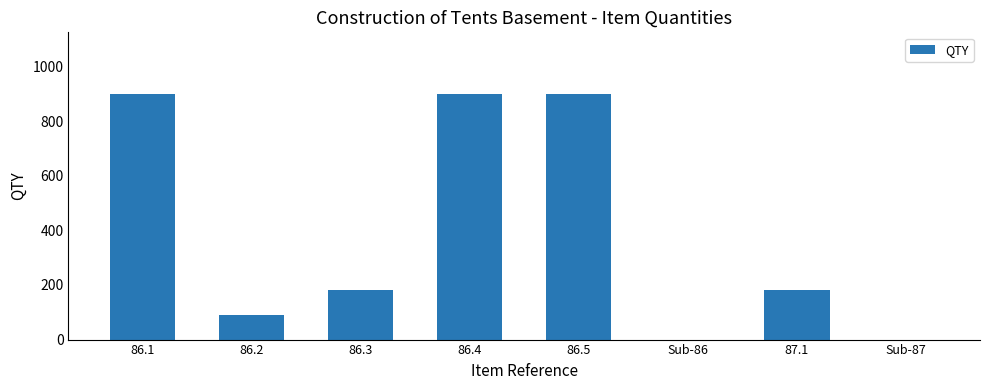

What is the sum of all values?

3150